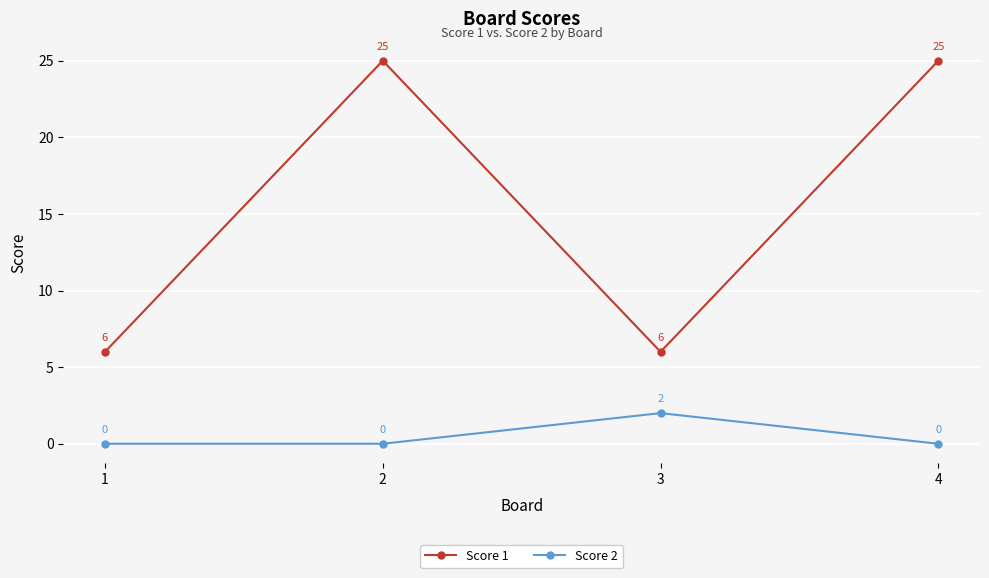

What is the maximum value shown in the chart?

25